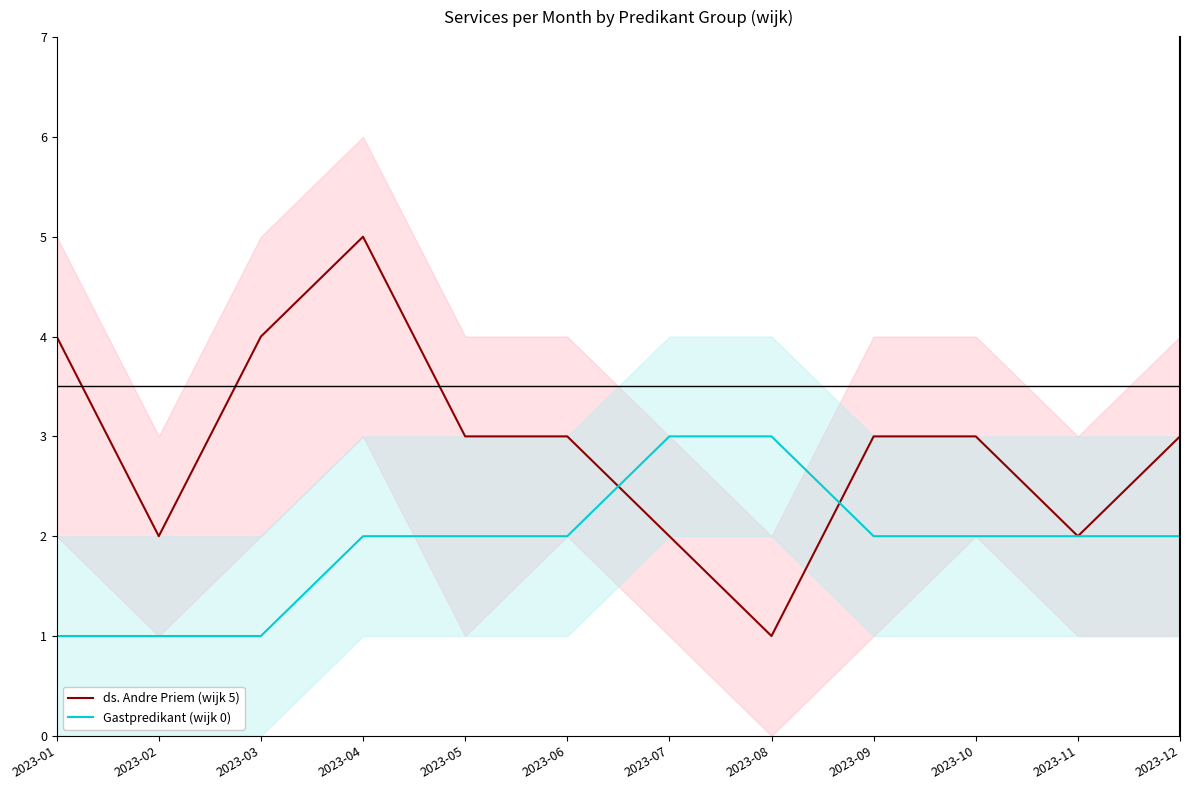

What is the value of the Gastpredikant (wijk 0) point at the 10th from the left?

2